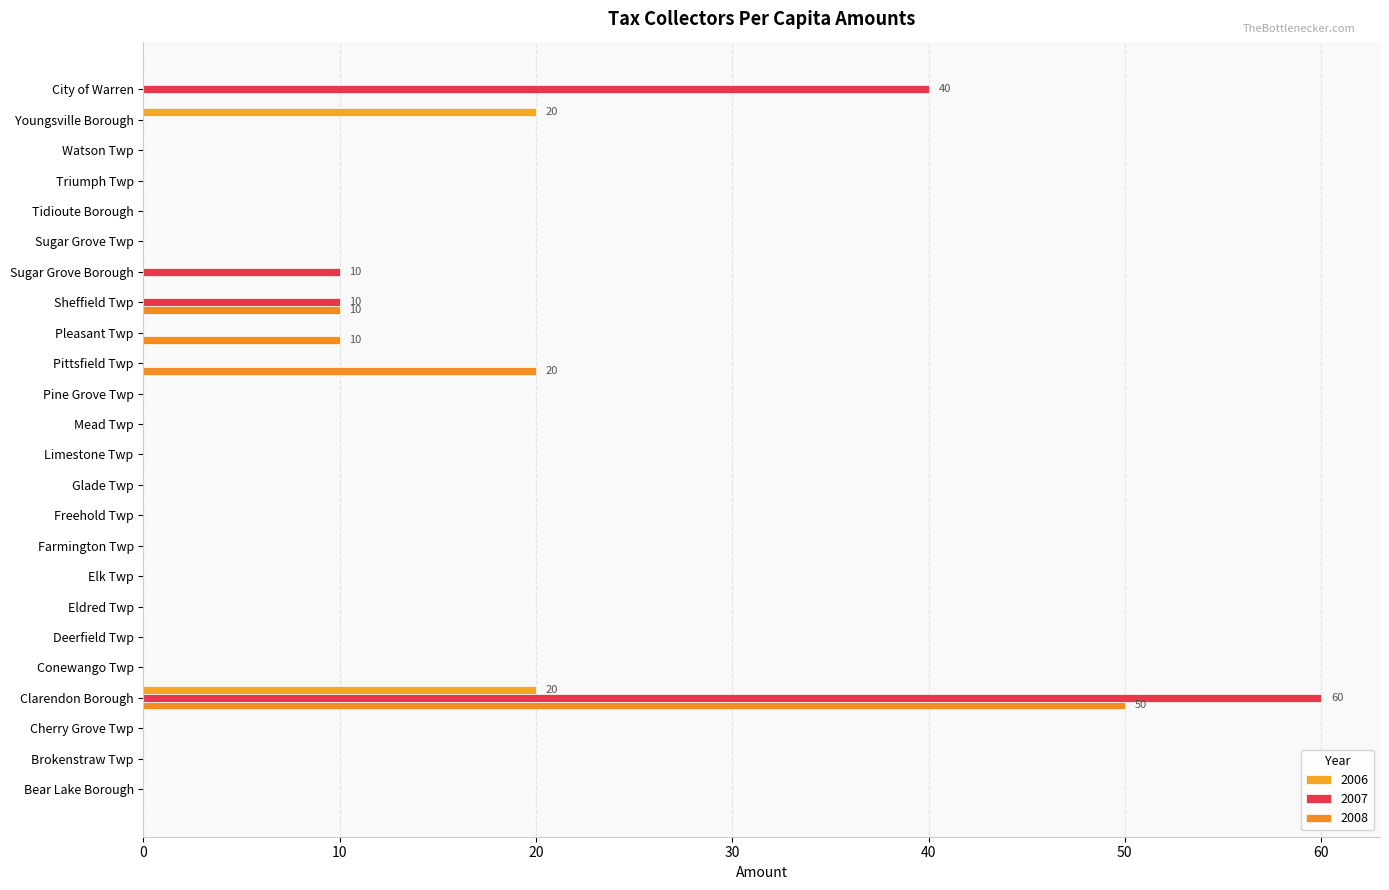

What is the label of the 17th bar from the left?

Sheffield Twp